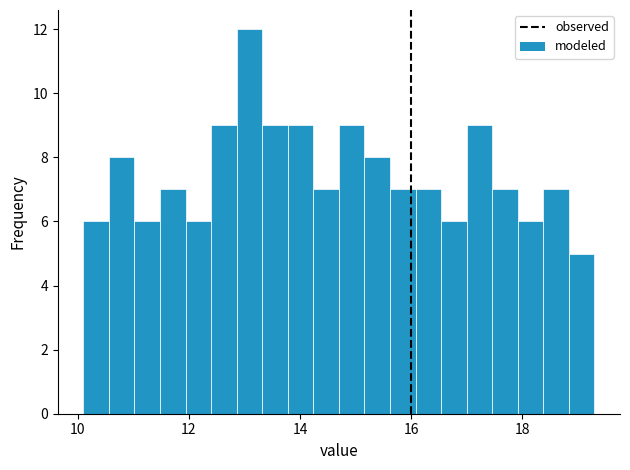

Read against the x-axis, roughly where is the centre of the tallest bar?

13.0